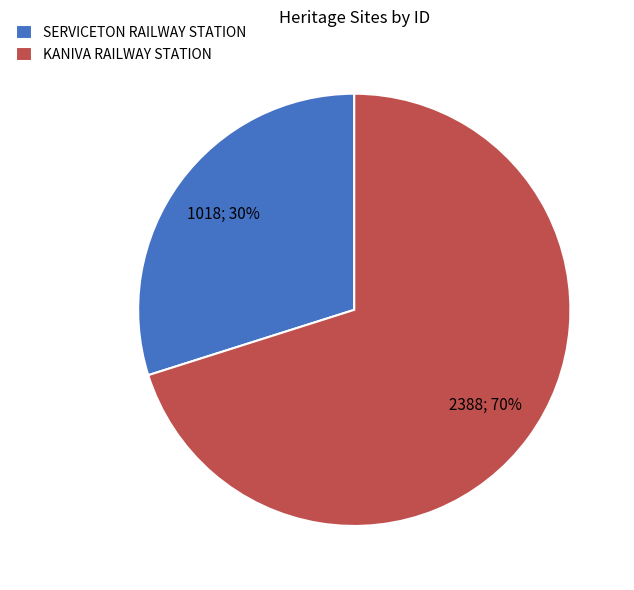

Do SERVICETON RAILWAY STATION and KANIVA RAILWAY STATION together represent more than half of the pie?

Yes